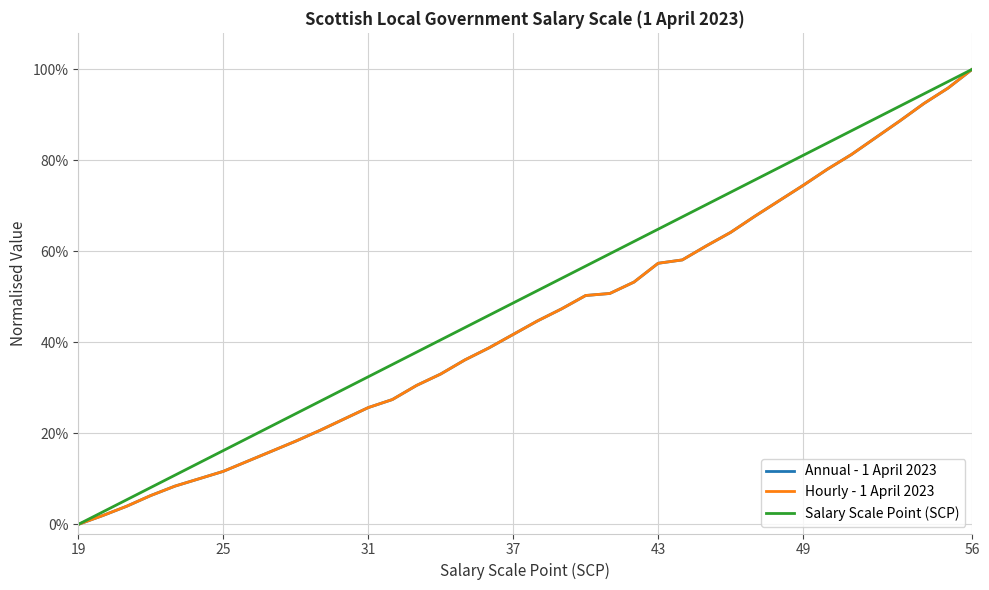

Which series has the largest total across all categories?

Salary Scale Point (SCP)